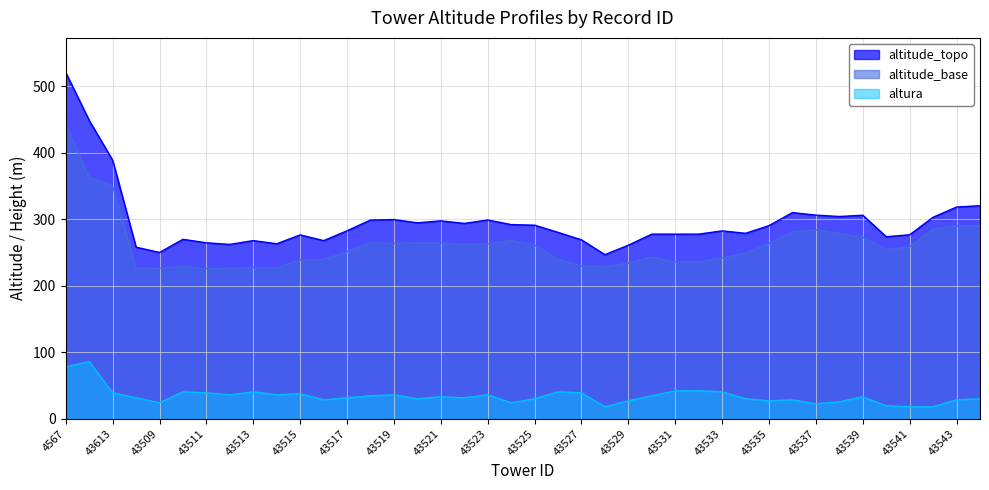

True or false: altitude_base has more than 0 interior local peaks.

True